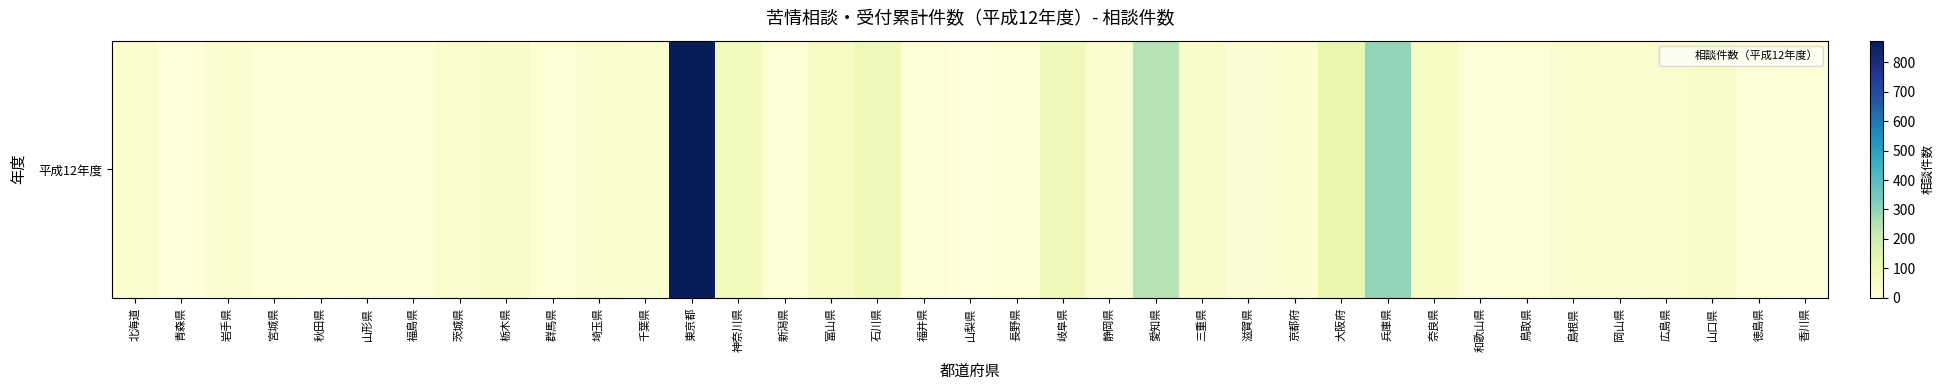

At which category does the chart reach its minimum across all series?

山梨県